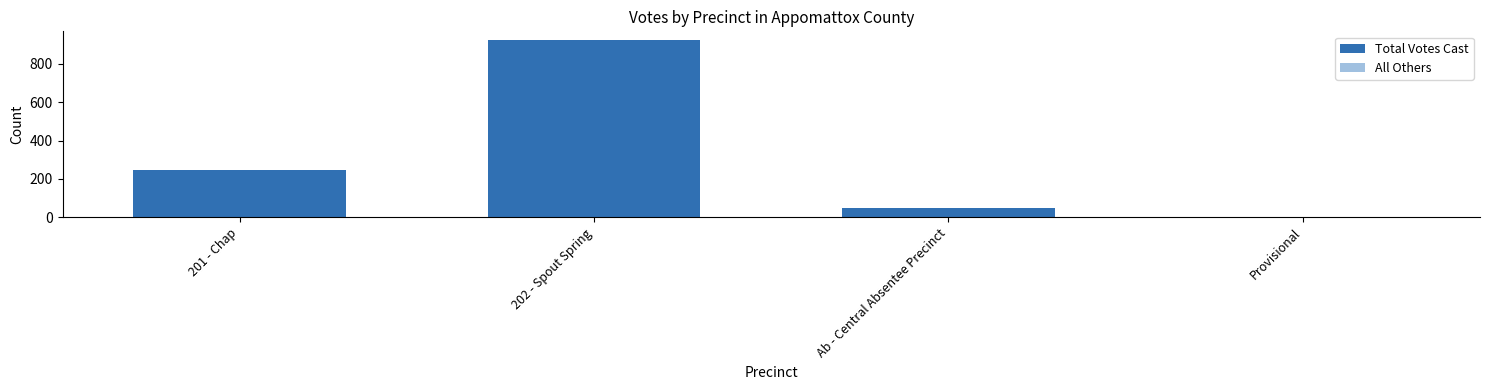

At how many categories does at least one series exceed 448?

1